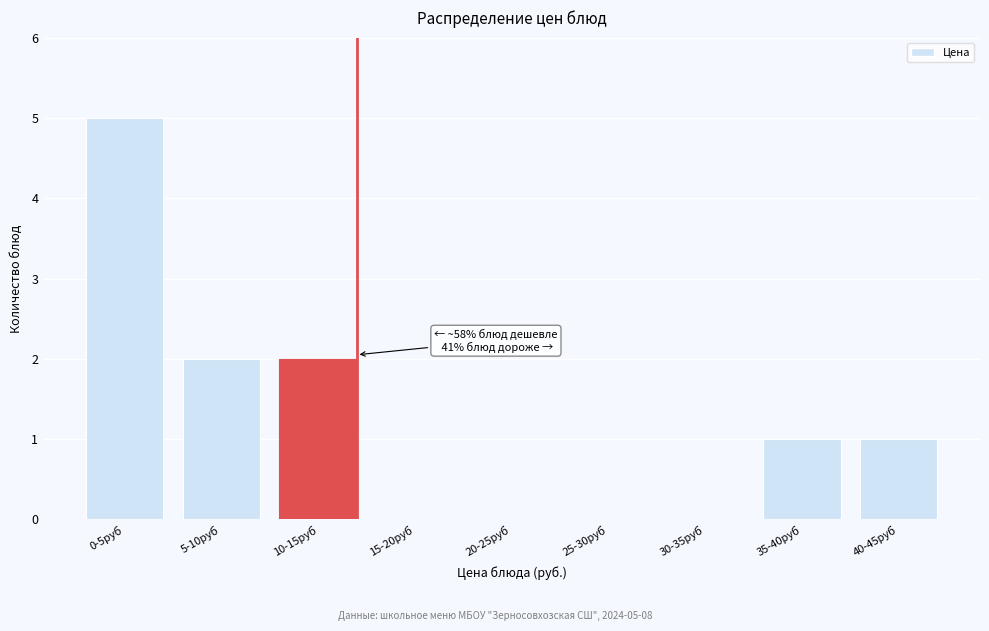

Reading left to right, extract all data points from this chart.

0-5руб=5	5-10руб=2	10-15руб=2	15-20руб=0	20-25руб=0	25-30руб=0	30-35руб=0	35-40руб=1	40-45руб=1